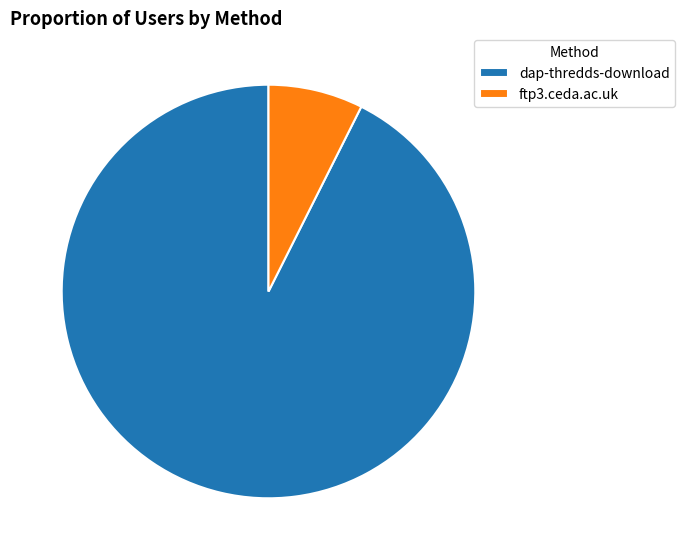

Do ftp3.ceda.ac.uk and dap-thredds-download together represent more than half of the pie?

Yes